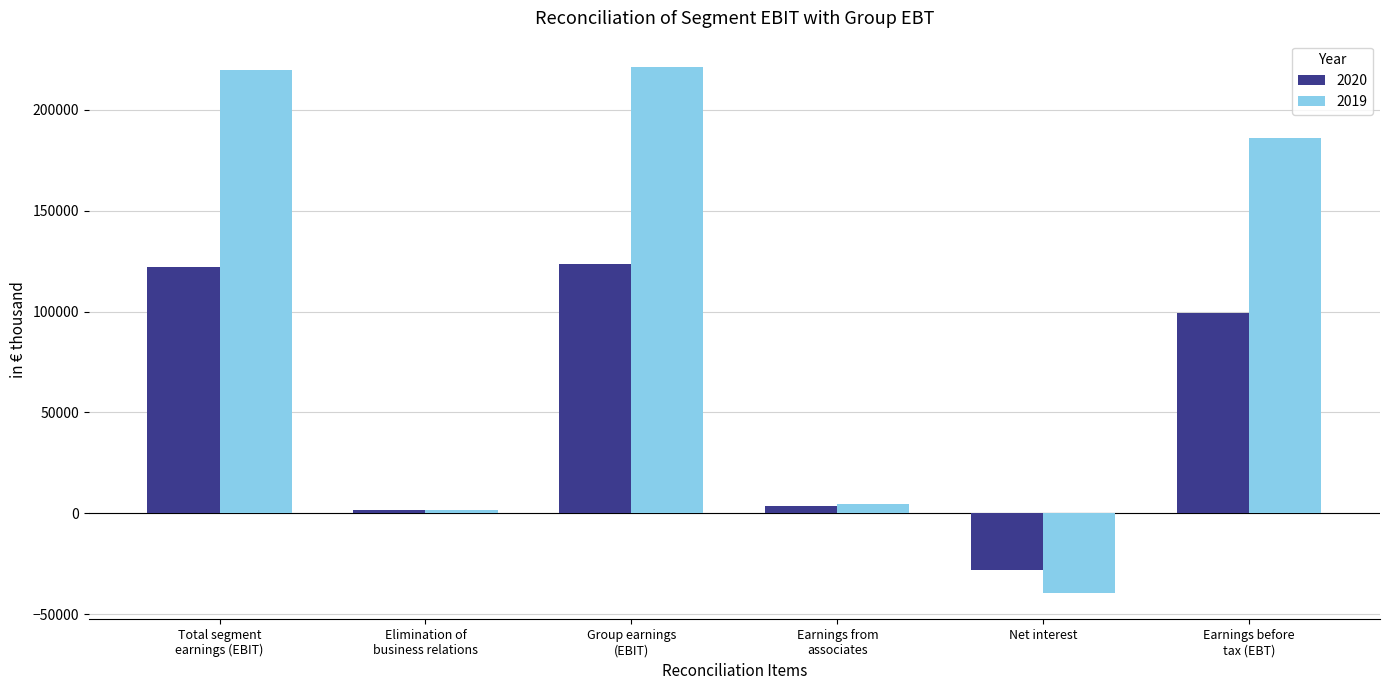

What is the spread (max minus min) of values at Elimination of
business relations?

35